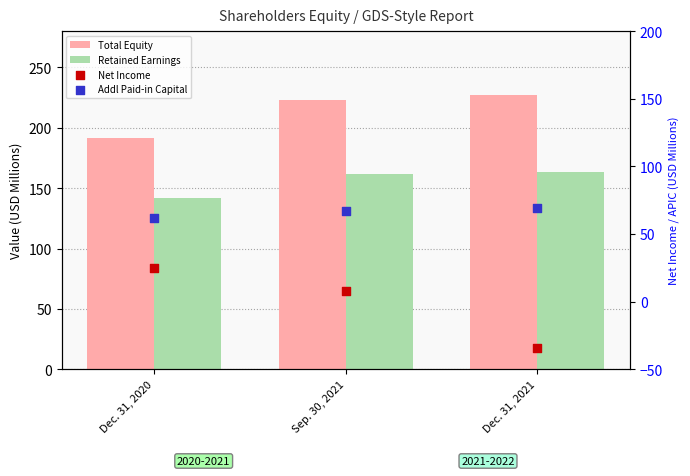

Is the value of Net Income at Sep. 30, 2021 greater than the value of Total Equity at Sep. 30, 2021?

No